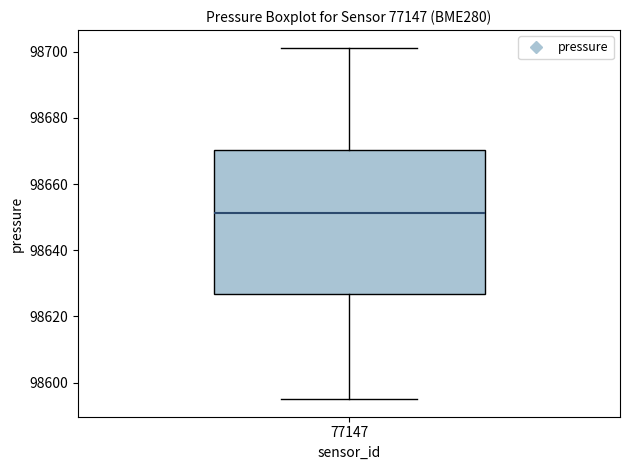

Transcribe this box plot: give where the median line is, the range the box spans, and where the two whiskers end, as read against the y-axis. The values are not printed on the chart, so give them approximately, as read against the axis.

median 98652, box 98626 to 98670, whiskers 98596 to 98702